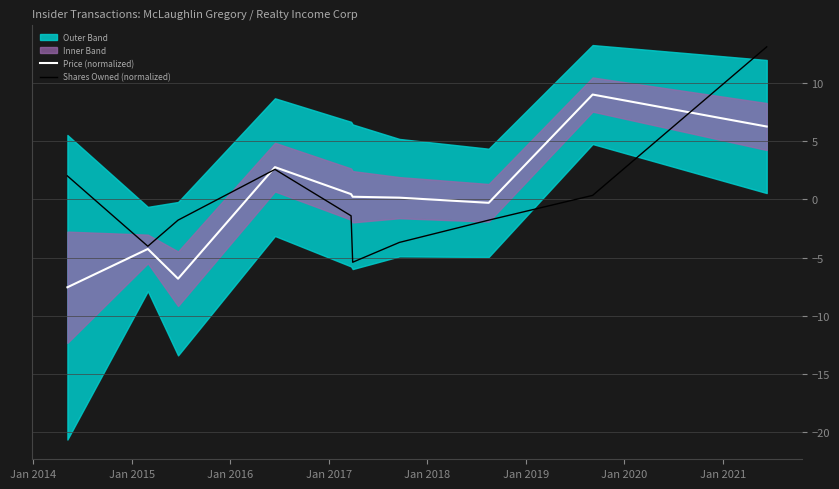

What is the lowest value of the Price (normalized) series?

-7.5